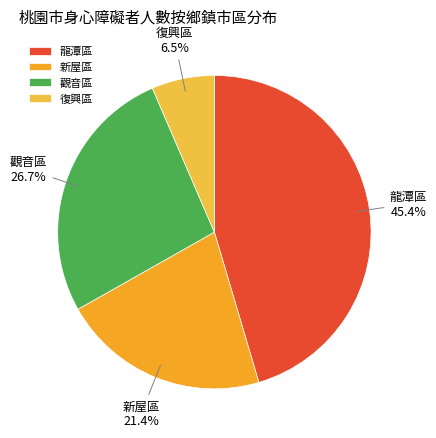

To the nearest percent, what percentage of the pie is 觀音區?

27%